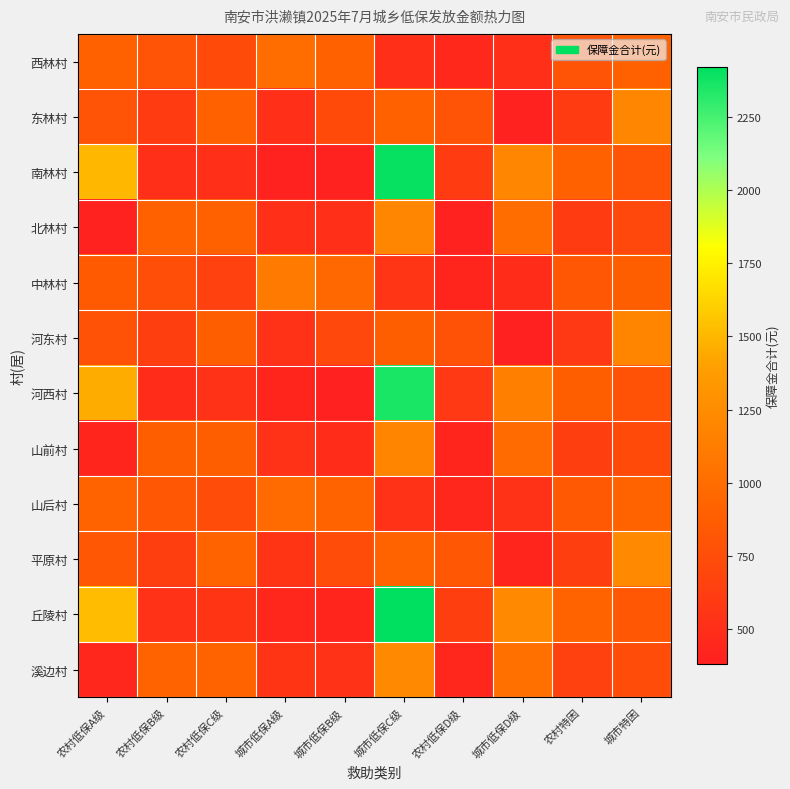

Reading right to left, extract all data points from this chart.

西林村: 城市特困=900	农村特困=800	城市低保D级=500	农村低保D级=450	城市低保C级=500	城市低保B级=900	城市低保A级=1000	农村低保C级=720	农村低保B级=800	农村低保A级=900
东林村: 城市特困=1200	农村特困=600	城市低保D级=400	农村低保D级=800	城市低保C级=900	城市低保B级=720	城市低保A级=500	农村低保C级=900	农村低保B级=600	农村低保A级=800
南林村: 城市特困=800	农村特困=900	城市低保D级=1200	农村低保D级=600	城市低保C级=2400	城市低保B级=400	城市低保A级=400	农村低保C级=500	农村低保B级=500	农村低保A级=1500
北林村: 城市特困=700	农村特困=600	城市低保D级=1000	农村低保D级=400	城市低保C级=1200	城市低保B级=500	城市低保A级=500	农村低保C级=900	农村低保B级=900	农村低保A级=400
中林村: 城市特困=880	农村特困=820	城市低保D级=480	农村低保D级=420	城市低保C级=550	城市低保B级=950	城市低保A级=1100	农村低保C级=650	农村低保B级=750	农村低保A级=850
河东村: 城市特困=1180	农村特困=580	城市低保D级=380	农村低保D级=780	城市低保C级=880	城市低保B级=700	城市低保A级=520	农村低保C级=880	农村低保B级=620	农村低保A级=780
河西村: 城市特困=780	农村特困=880	城市低保D级=1150	农村低保D级=580	城市低保C级=2350	城市低保B级=380	城市低保A级=420	农村低保C级=520	农村低保B级=480	农村低保A级=1450
山前村: 城市特困=720	农村特困=620	城市低保D级=980	农村低保D级=420	城市低保C级=1180	城市低保B级=480	城市低保A级=520	农村低保C级=880	农村低保B级=880	农村低保A级=420
山后村: 城市特困=920	农村特困=840	城市低保D级=520	农村低保D级=440	城市低保C级=520	城市低保B级=920	城市低保A级=980	农村低保C级=740	农村低保B级=820	农村低保A级=920
平原村: 城市特困=1220	农村特困=620	城市低保D级=420	农村低保D级=820	城市低保C级=920	城市低保B级=740	城市低保A级=540	农村低保C级=920	农村低保B级=620	农村低保A级=820
丘陵村: 城市特困=820	农村特困=920	城市低保D级=1220	农村低保D级=620	城市低保C级=2420	城市低保B级=420	城市低保A级=440	农村低保C级=540	农村低保B级=520	农村低保A级=1520
溪边村: 城市特困=740	农村特困=640	城市低保D级=1020	农村低保D级=440	城市低保C级=1220	城市低保B级=520	城市低保A级=540	农村低保C级=920	农村低保B级=920	农村低保A级=440